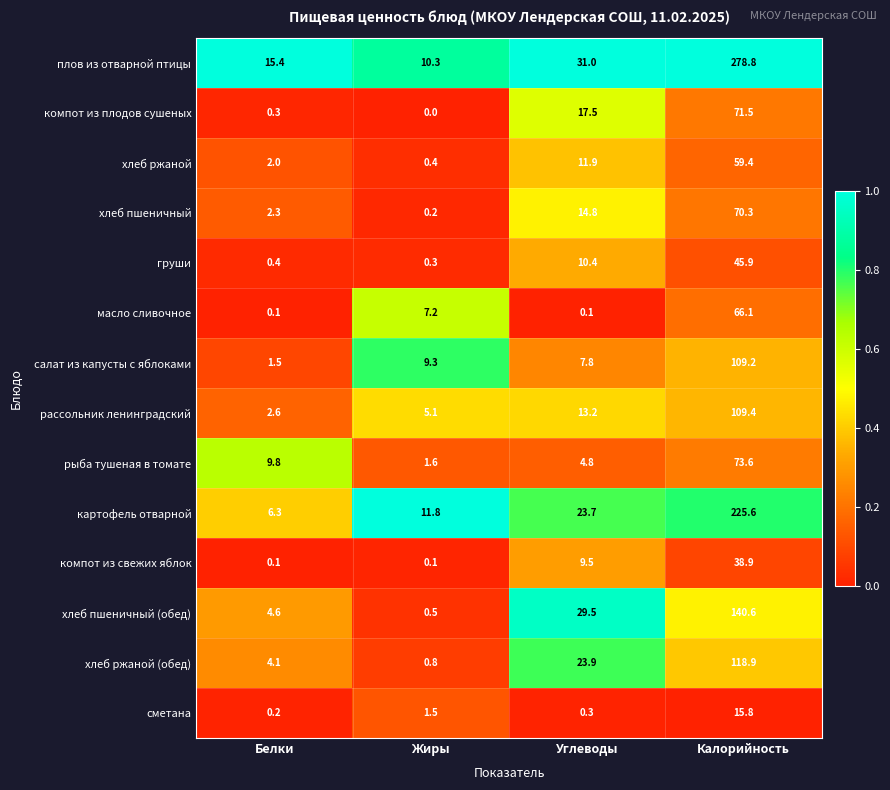

What is the total value across all series at Жиры?

49.1